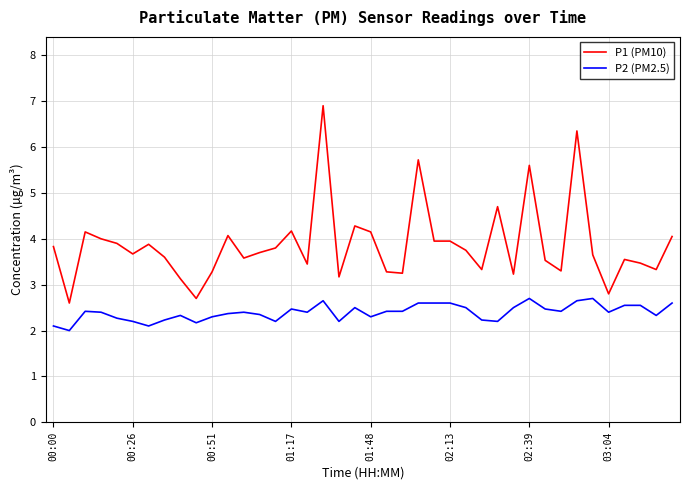

List the series in order of their overall mean, lowest first.

P2 (PM2.5), P1 (PM10)